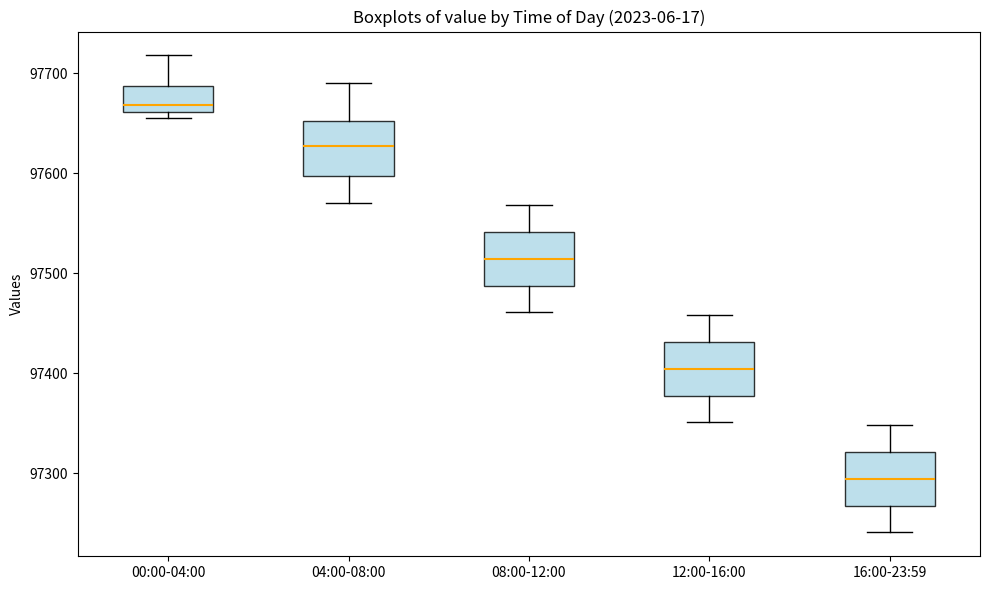

Where is the upper edge of the box for 04:00-08:00 on the y-axis? The values are not printed on the chart, so give them approximately, as read against the axis.

97650